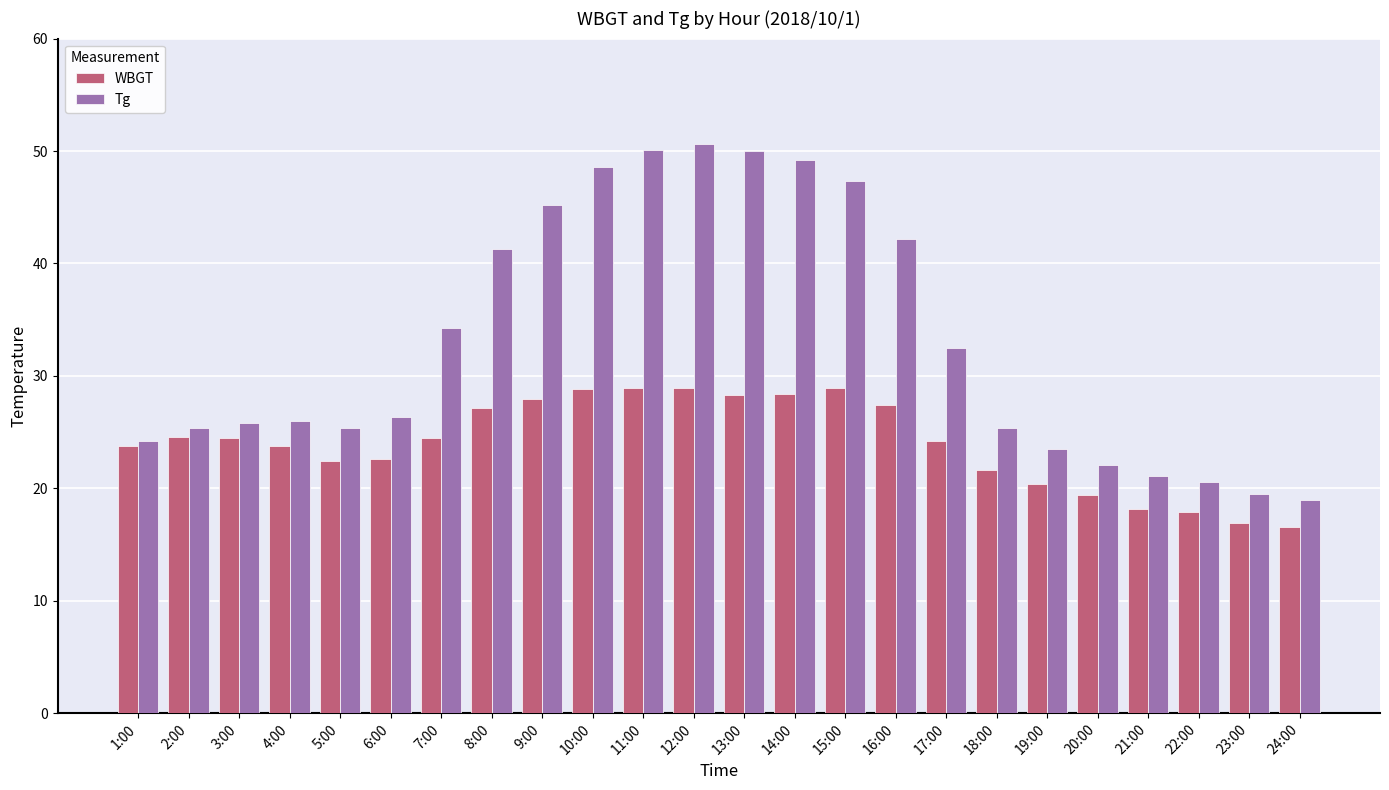

Which series has the largest total across all categories?

Tg